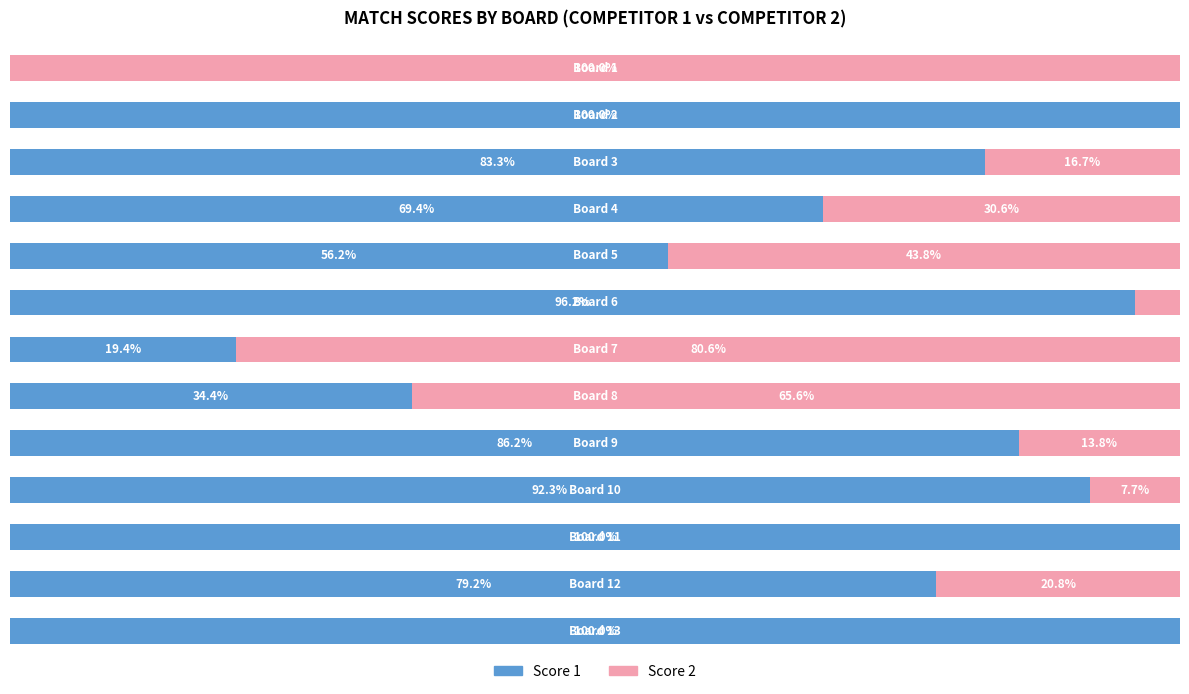

What is the value of the Score 2 bar at the 8th from the left?

65.6